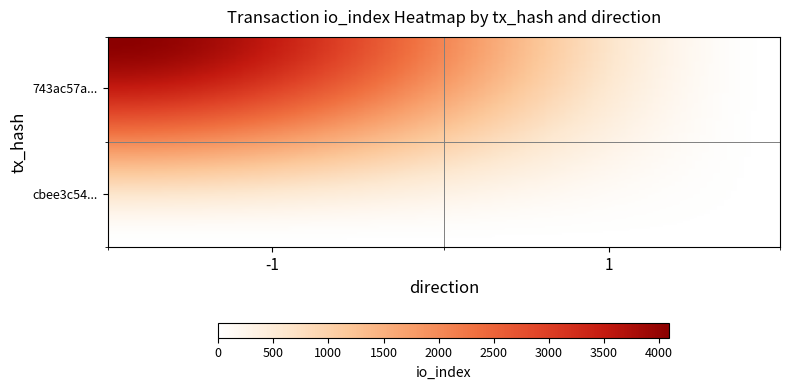

Rank the series by their maximum value, from highest to lowest.

743ac57a82344d24d5439d5be2185324456fa88, cbee3c54cb5e0b89e5fffb3883726c3cd6c38ea